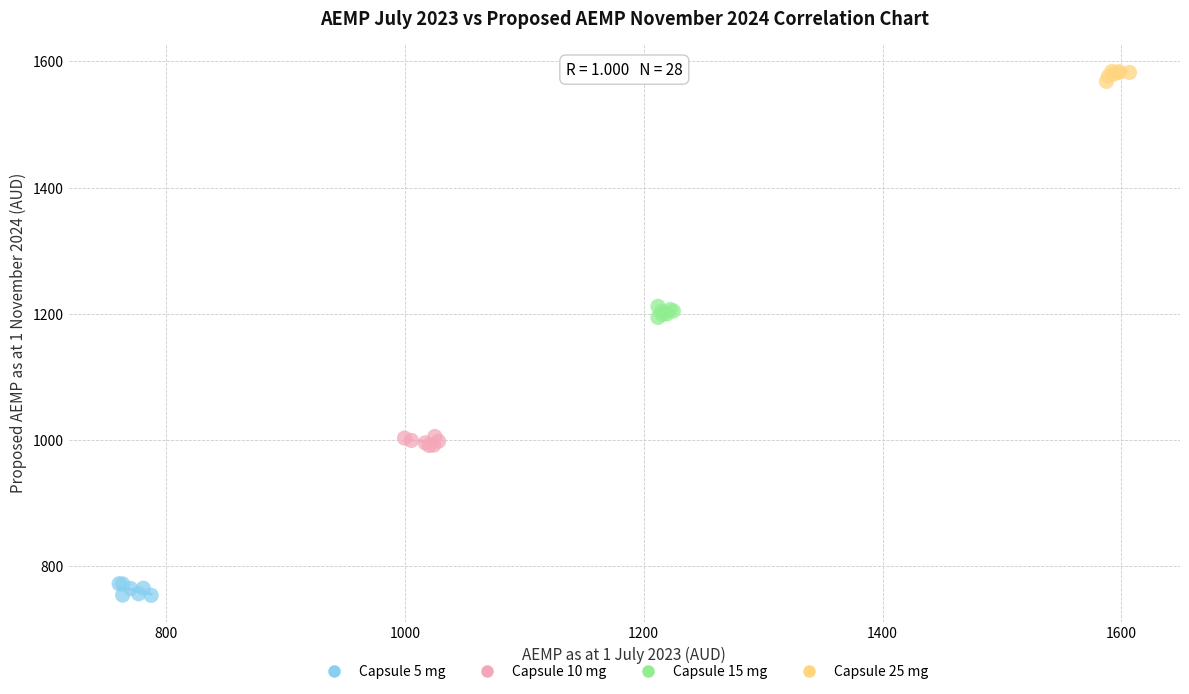

What are all the series names shown in the legend?

Capsule 5 mg, Capsule 10 mg, Capsule 15 mg, Capsule 25 mg